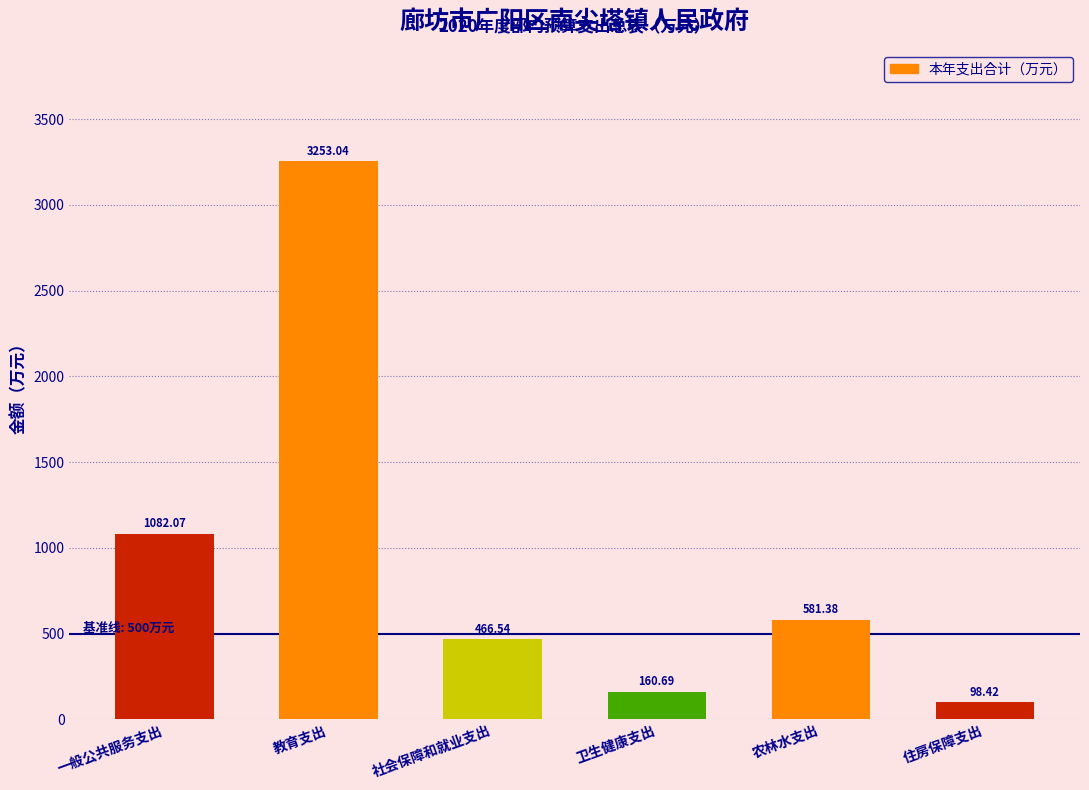

What is the average value?

940.4